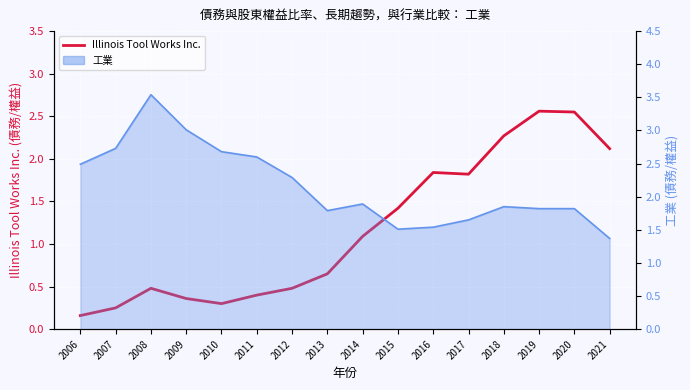

Which category has the lowest value across all series?

2006